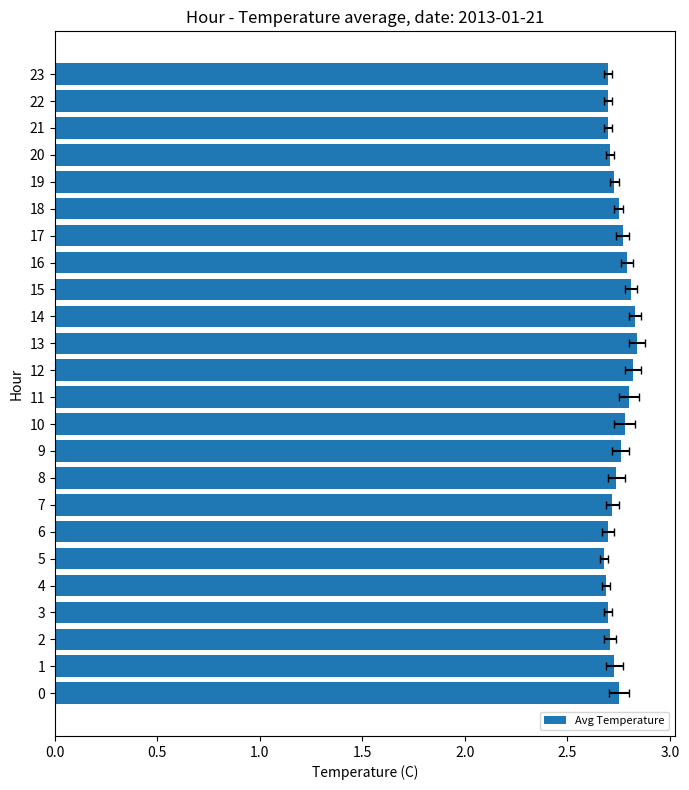

What position from the left is 15?

16